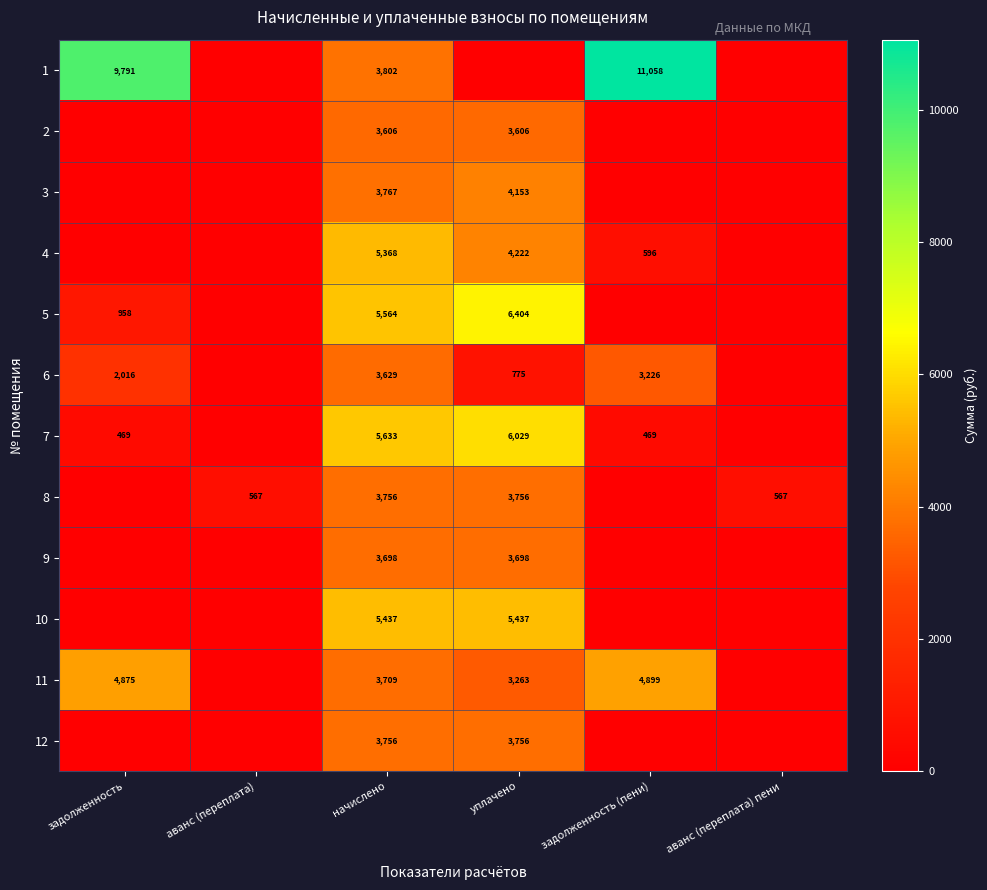

True or false: 3 has a value of 7205 at уплачено.

False